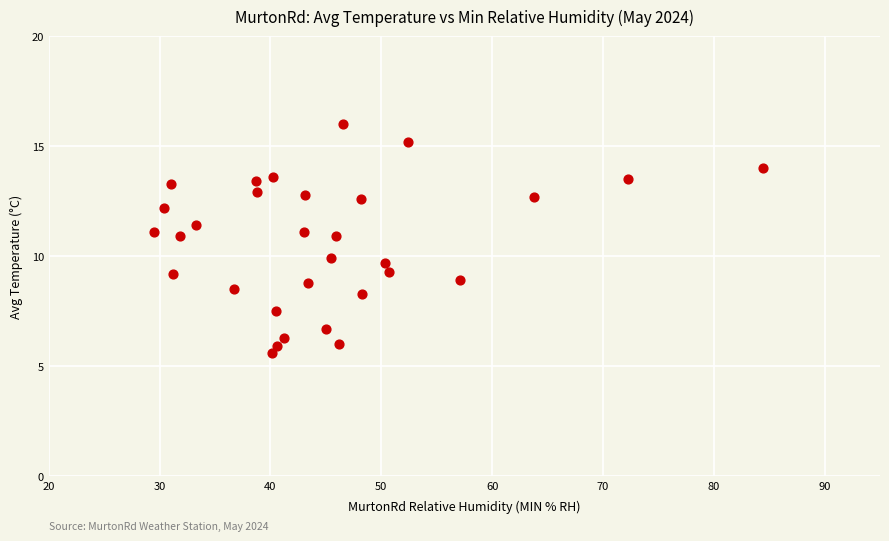

What is the range of X values (max minus min)?

54.9